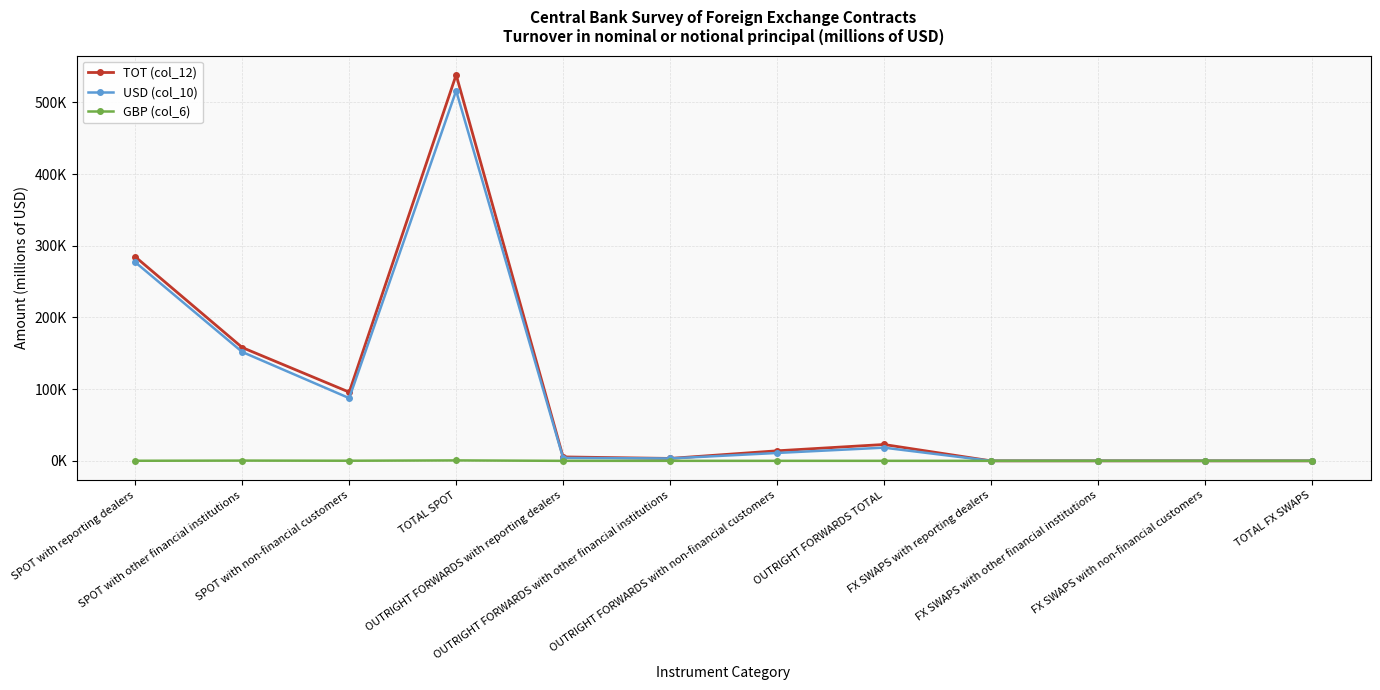

Rank the categories by USD (col_10) value from highest to lowest.

TOTAL SPOT, SPOT with reporting dealers, SPOT with other financial institutions, SPOT with non-financial customers, OUTRIGHT FORWARDS TOTAL, OUTRIGHT FORWARDS with non-financial customers, OUTRIGHT FORWARDS with reporting dealers, OUTRIGHT FORWARDS with other financial institutions, FX SWAPS with reporting dealers, FX SWAPS with other financial institutions, FX SWAPS with non-financial customers, TOTAL FX SWAPS